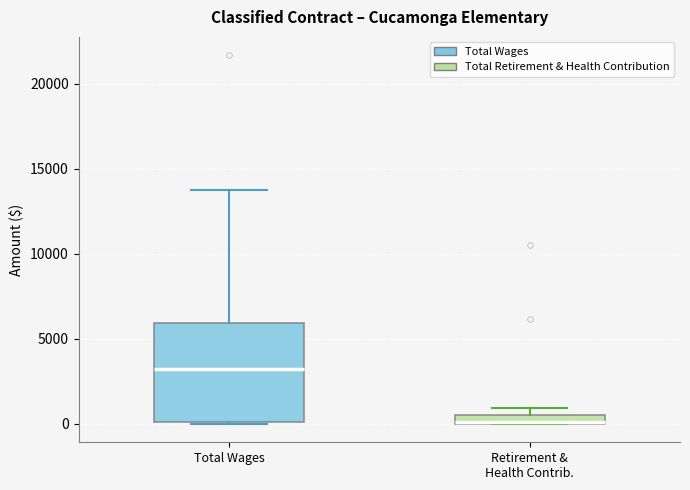

Comparing the boxes themselves (not the whiskers), which one is the tallest?

Total Wages